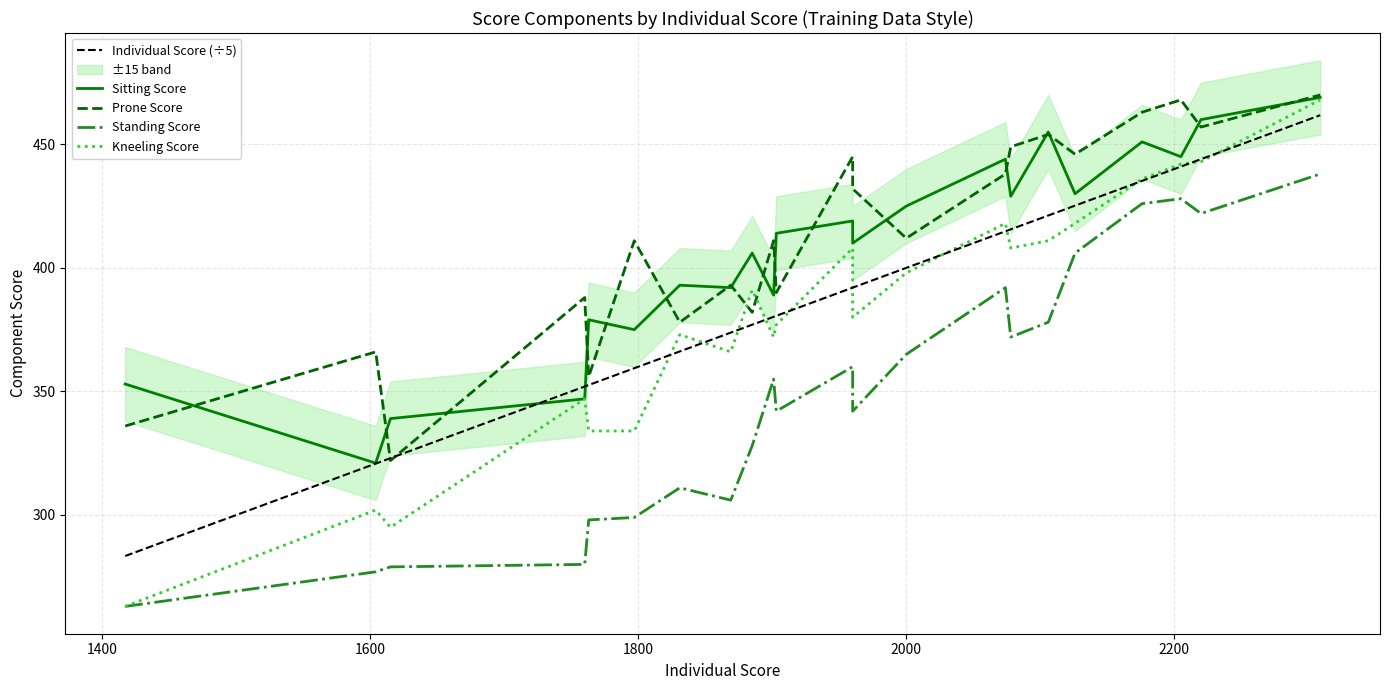

What is the sum of all Individual Score (÷5) values?

8511.8